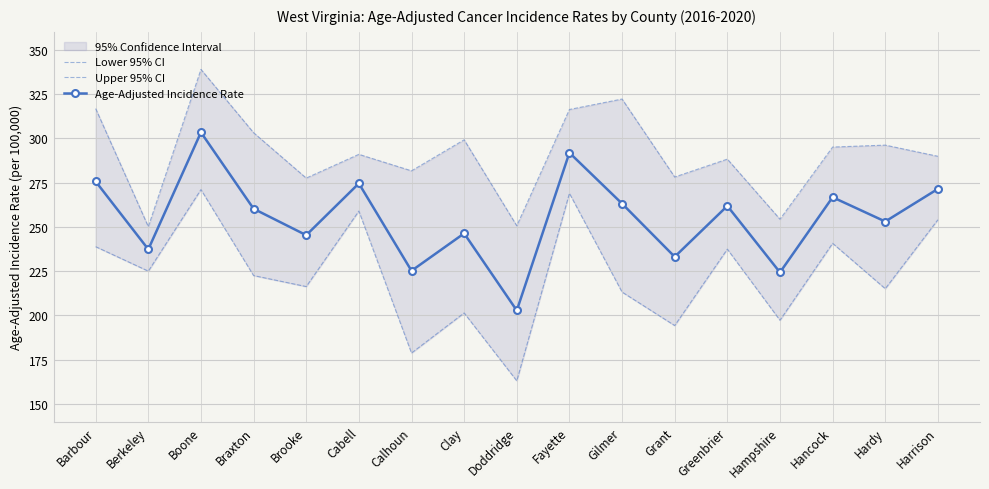

True or false: Age-Adjusted Incidence Rate and Upper 95% CI intersect in this chart.

False